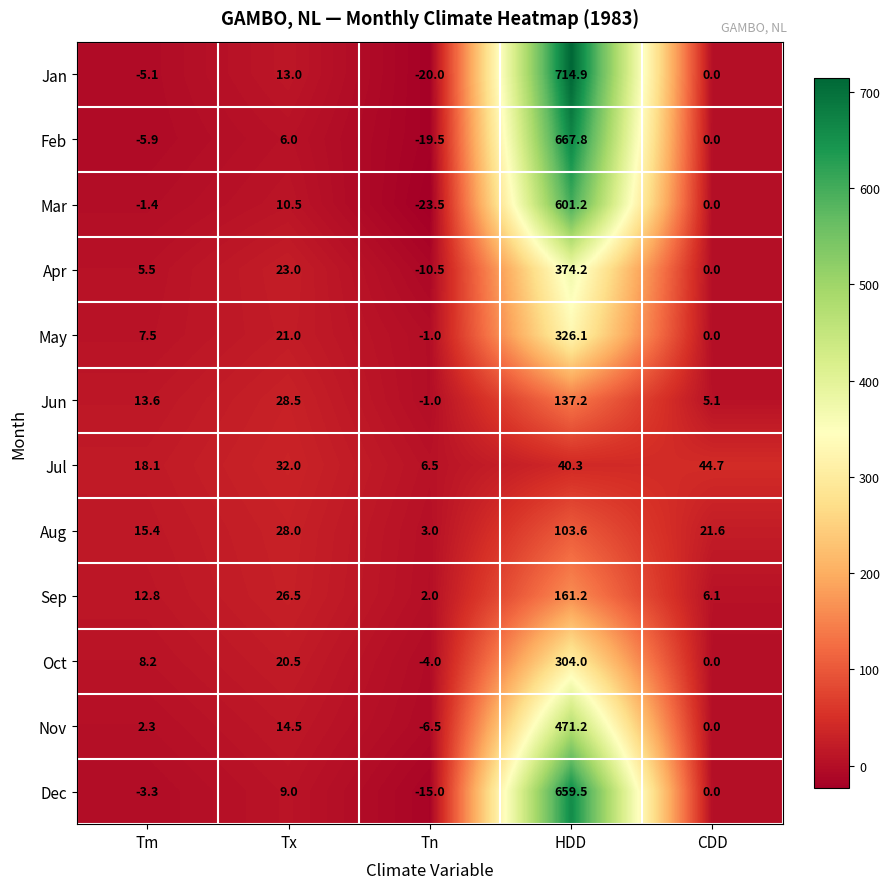

At which label does Dec first exceed 0?

Tx